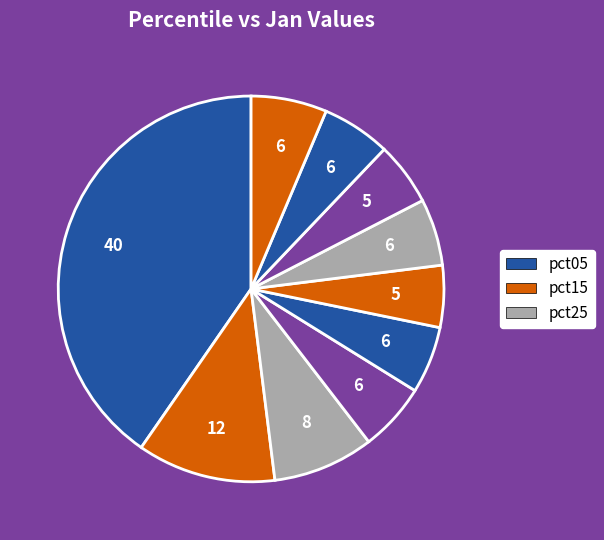

Which slice is the largest?

pct05